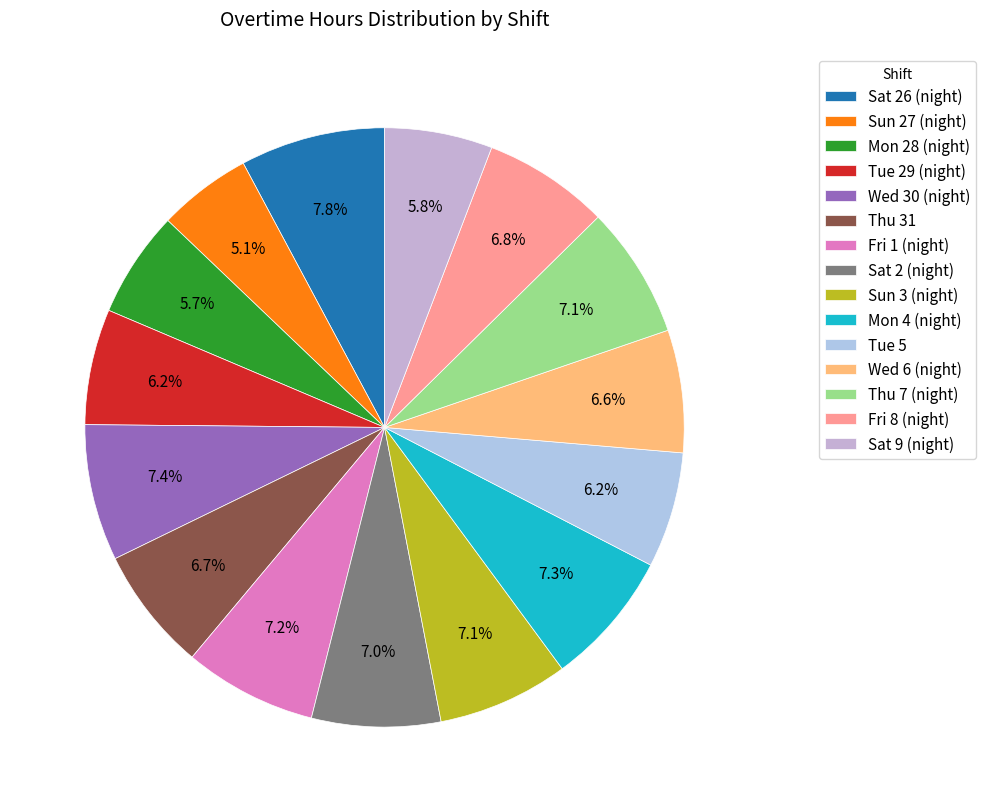

Does any single category account for the majority?

No